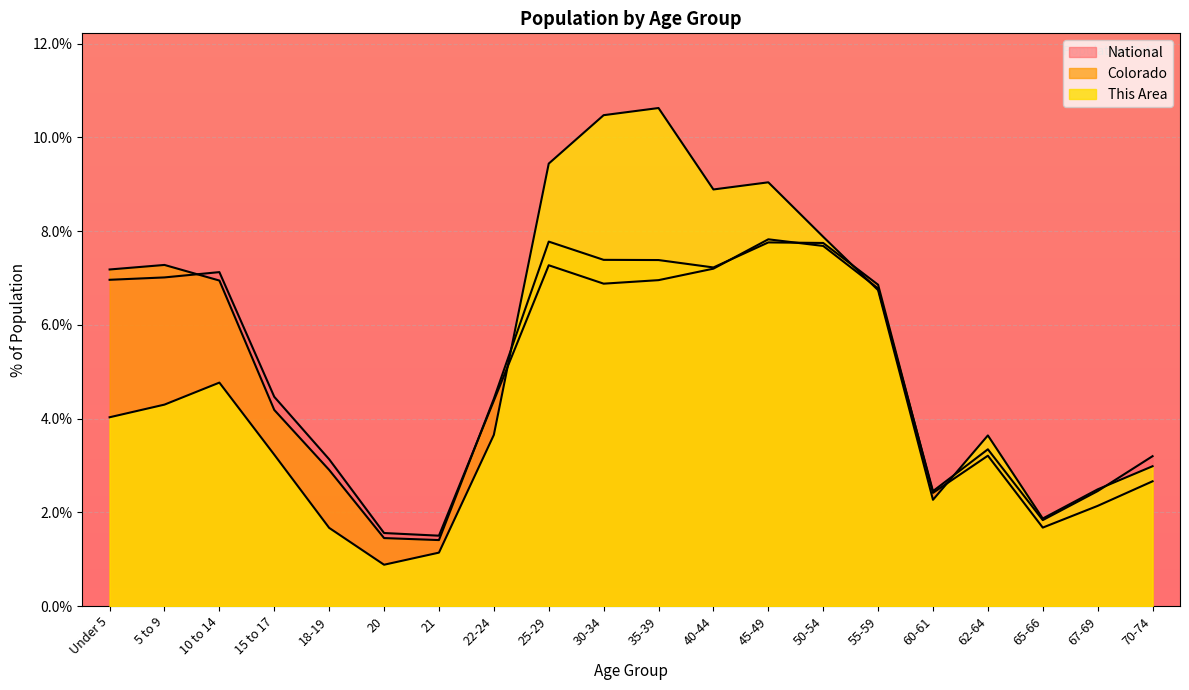

Between which two adjacent categories do National and Colorado first intersect?

5 to 9 and 10 to 14